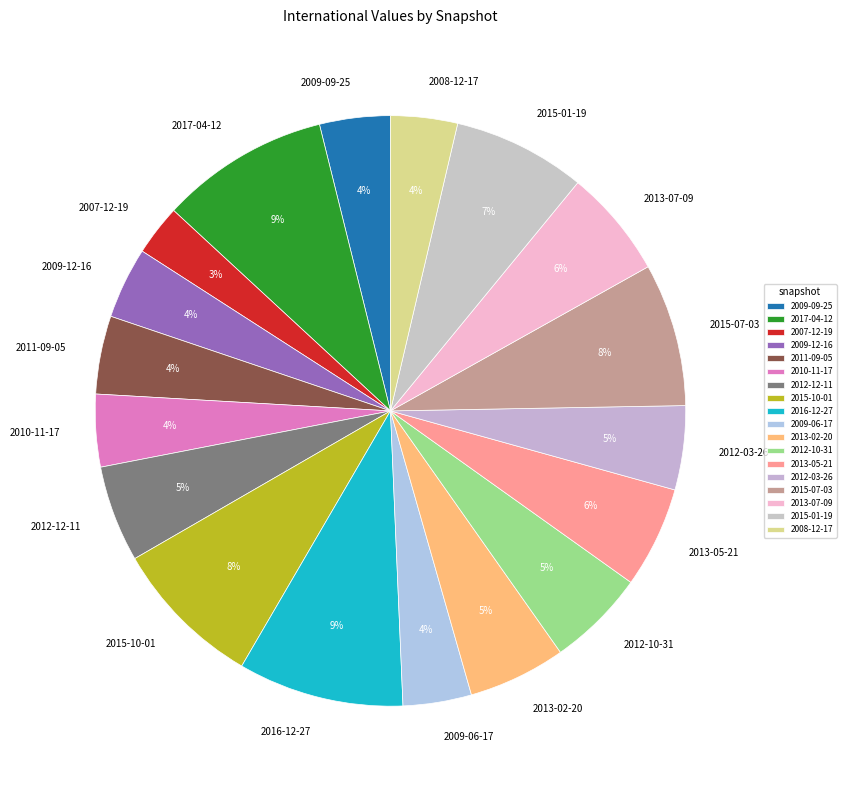

Does any single category account for the majority?

No